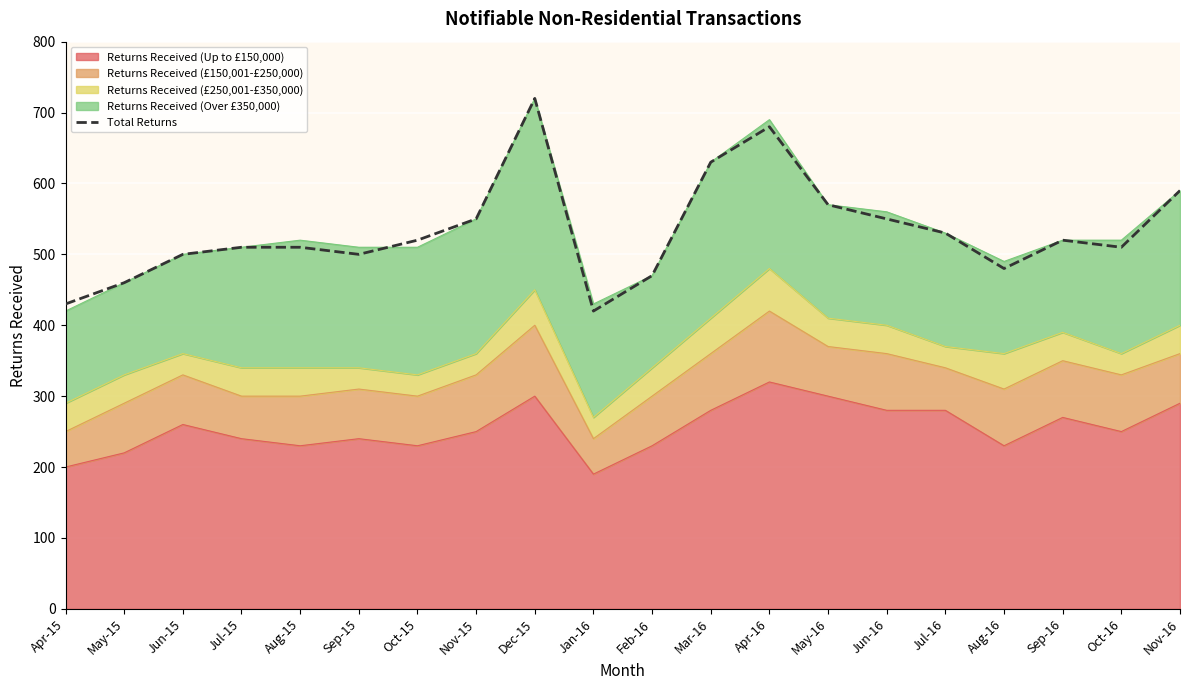

What is the ratio of the value at Oct-16 to the value at Sep-16?

1.0